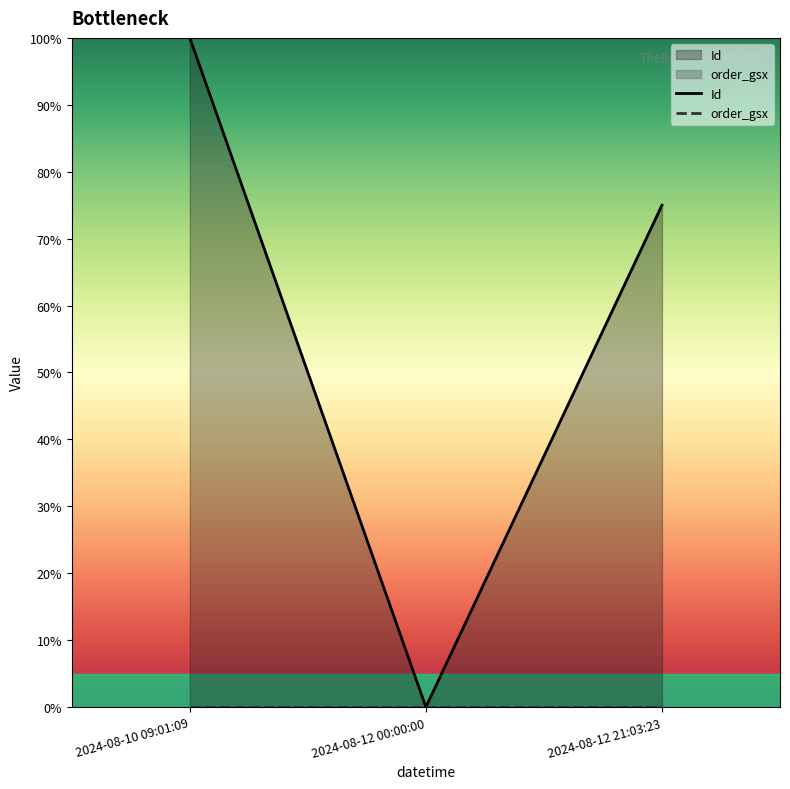

What is the maximum value shown in the chart?

100.0